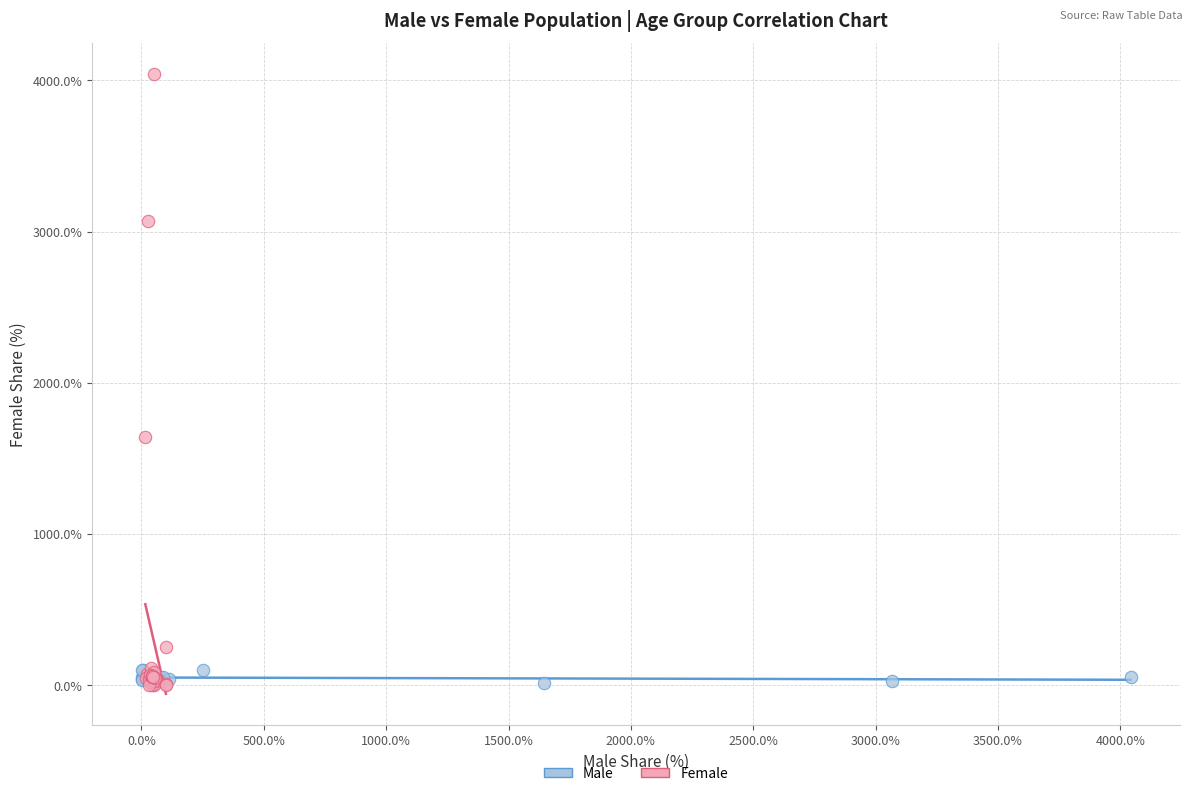

Which series reaches the maximum Y coordinate?

Female